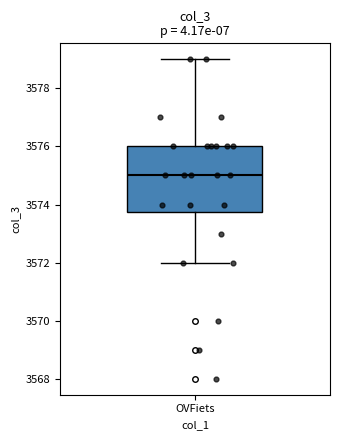

Where does the median line of the box for OVFiets sit on the y-axis? The values are not printed on the chart, so give them approximately, as read against the axis.

3575.0